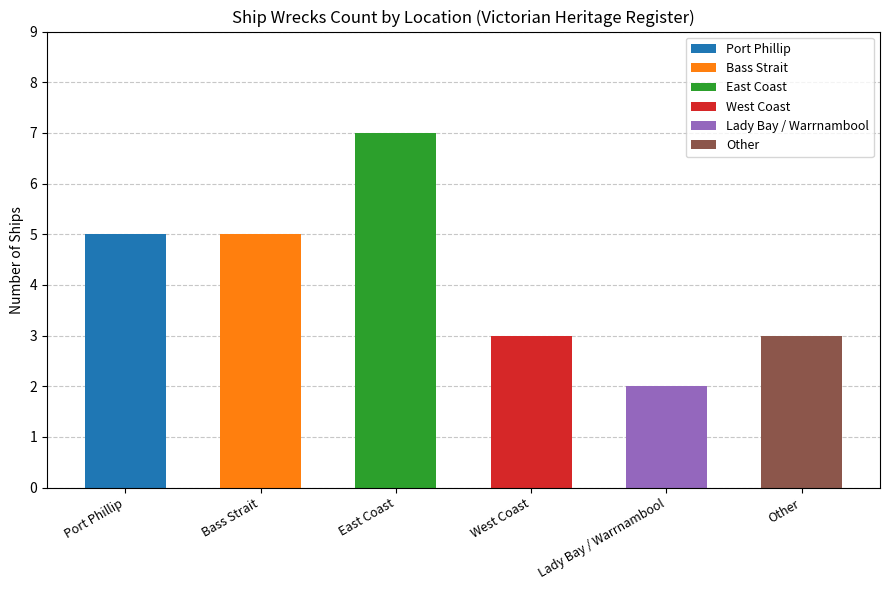

Reading left to right, what are all the values shown in this chart?

5	5	7	3	2	3